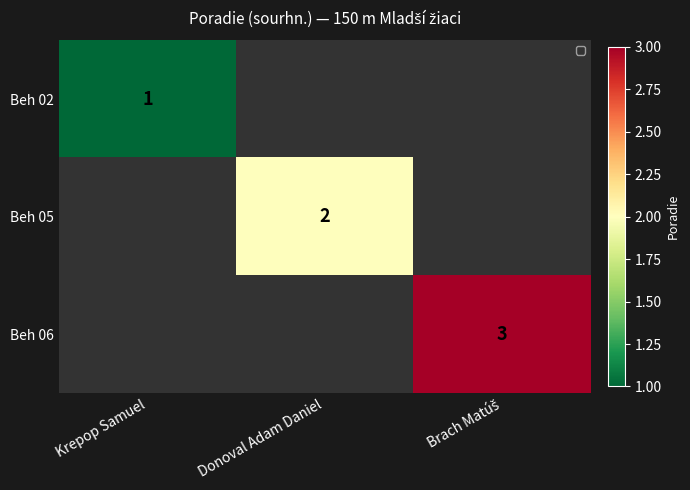

At how many categories does at least one series exceed 1?

2